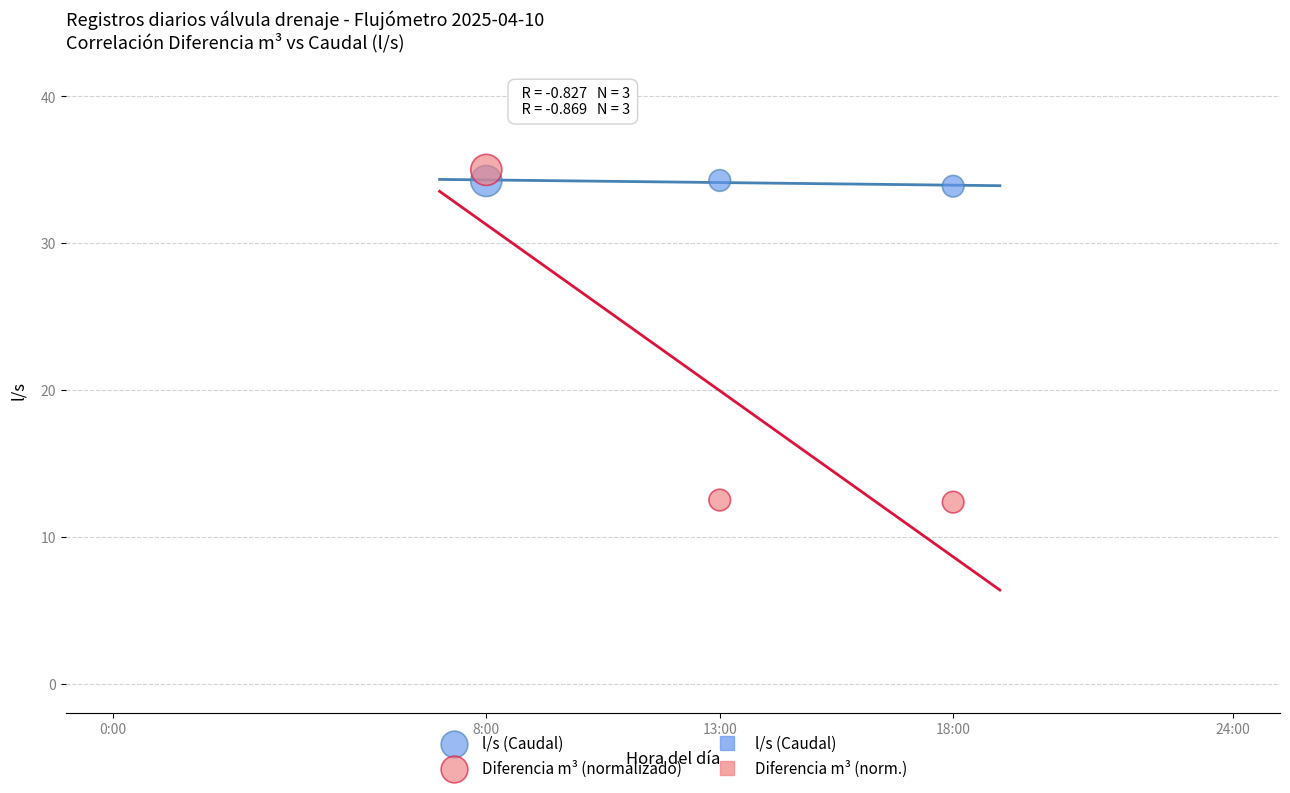

What is the X range (max minus min) for the scatter plot?

10.0